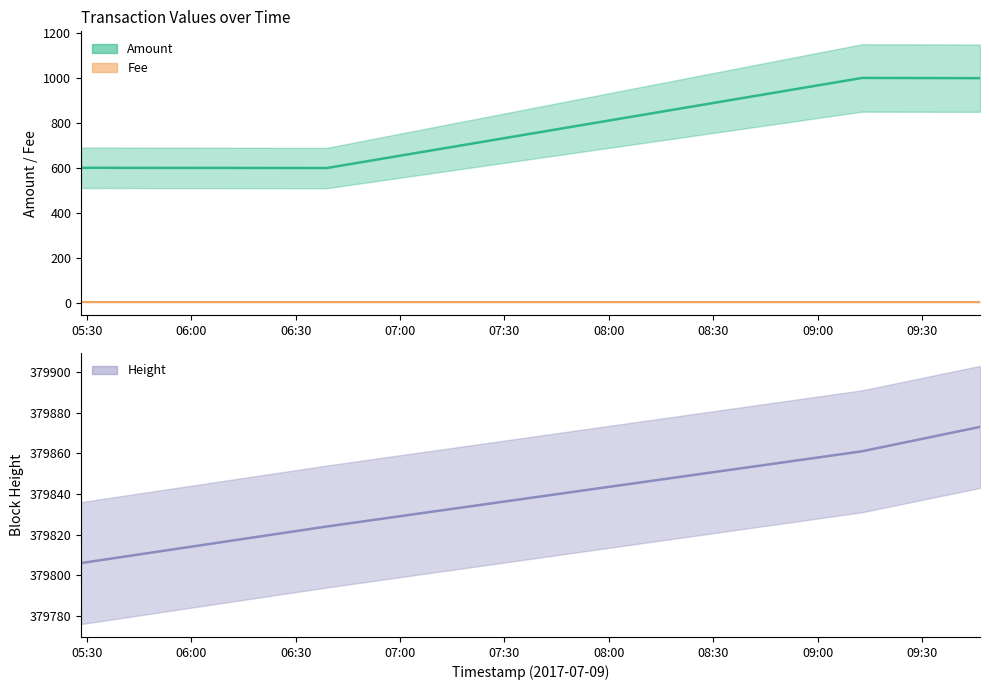

At which label is the value closest to 799?

2017-07-09 05:28:23